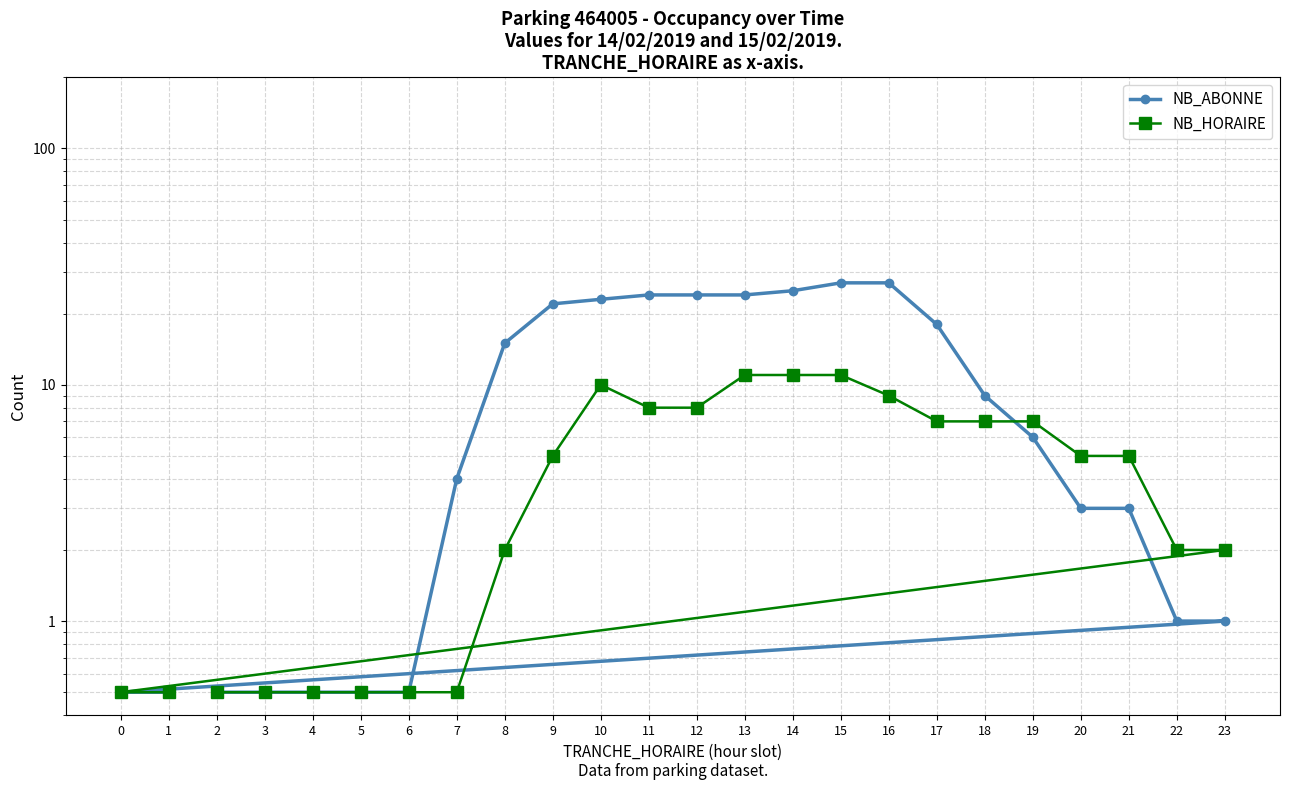

What is the average value of the NB_HORAIRE series?

4.8